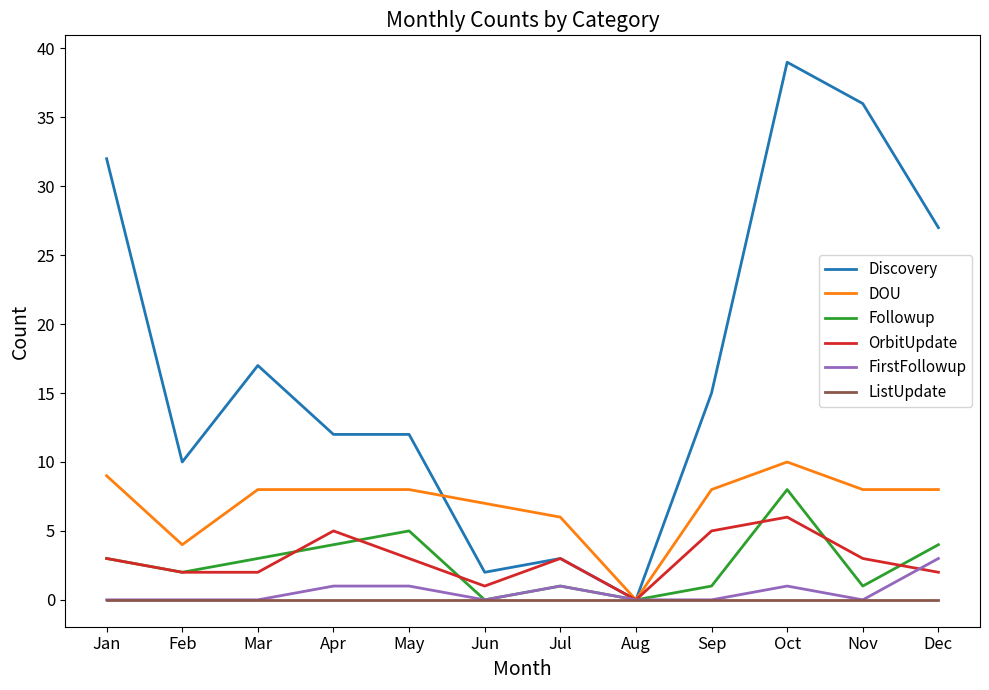

List the series in order of their peak value, lowest first.

ListUpdate, FirstFollowup, OrbitUpdate, Followup, DOU, Discovery